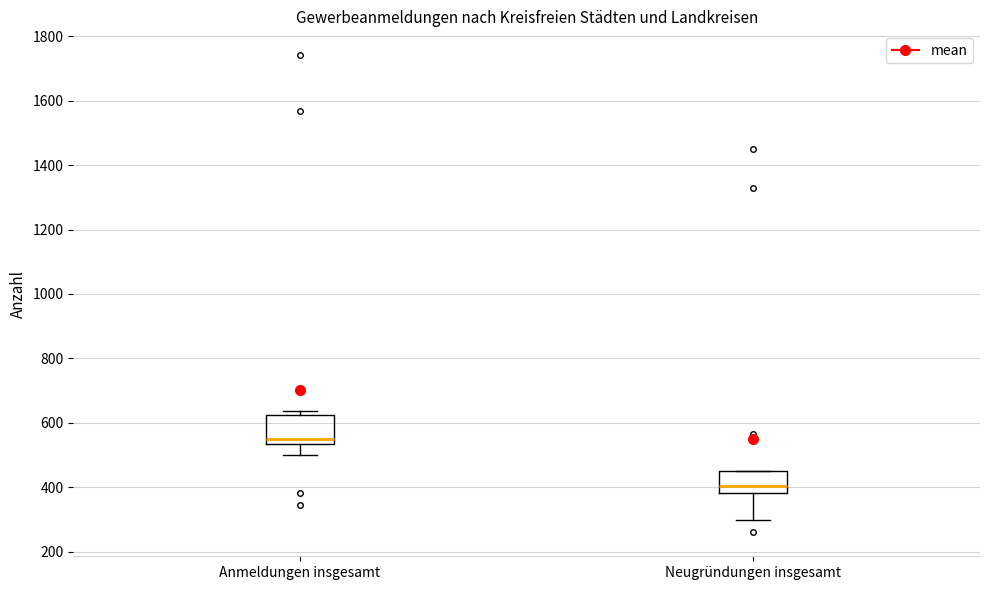

Which box has the highest median line?

Anmeldungen insgesamt